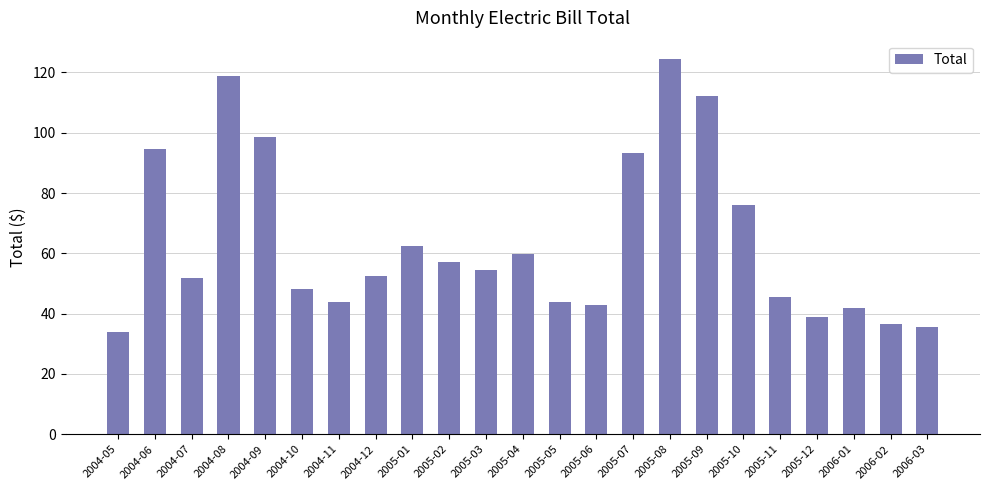

What is the value of the 9th bar from the left?

62.6